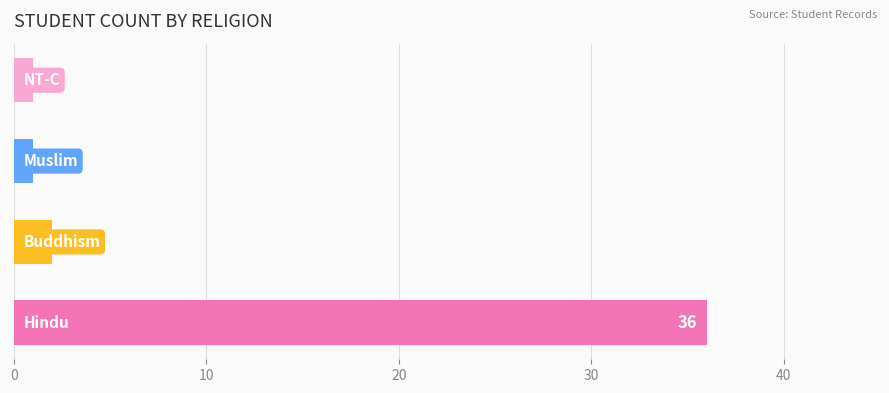

Does the chart contain stacked bars?

No